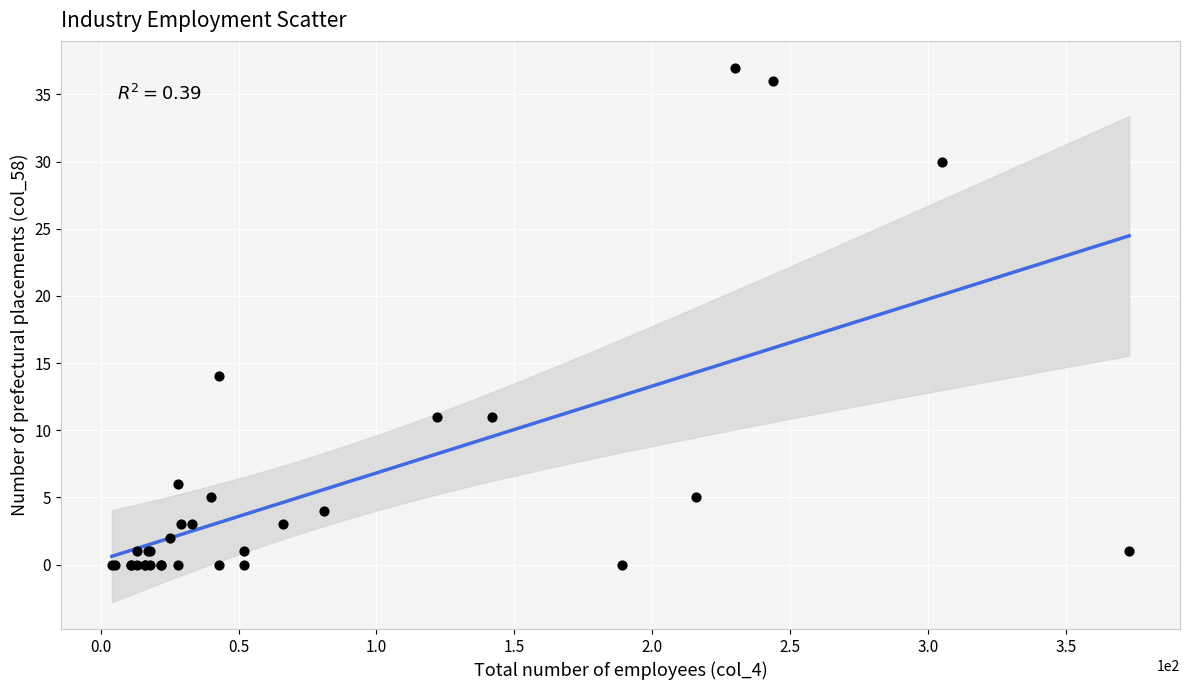

What Y value in the scatter plot is closest to 18?

14